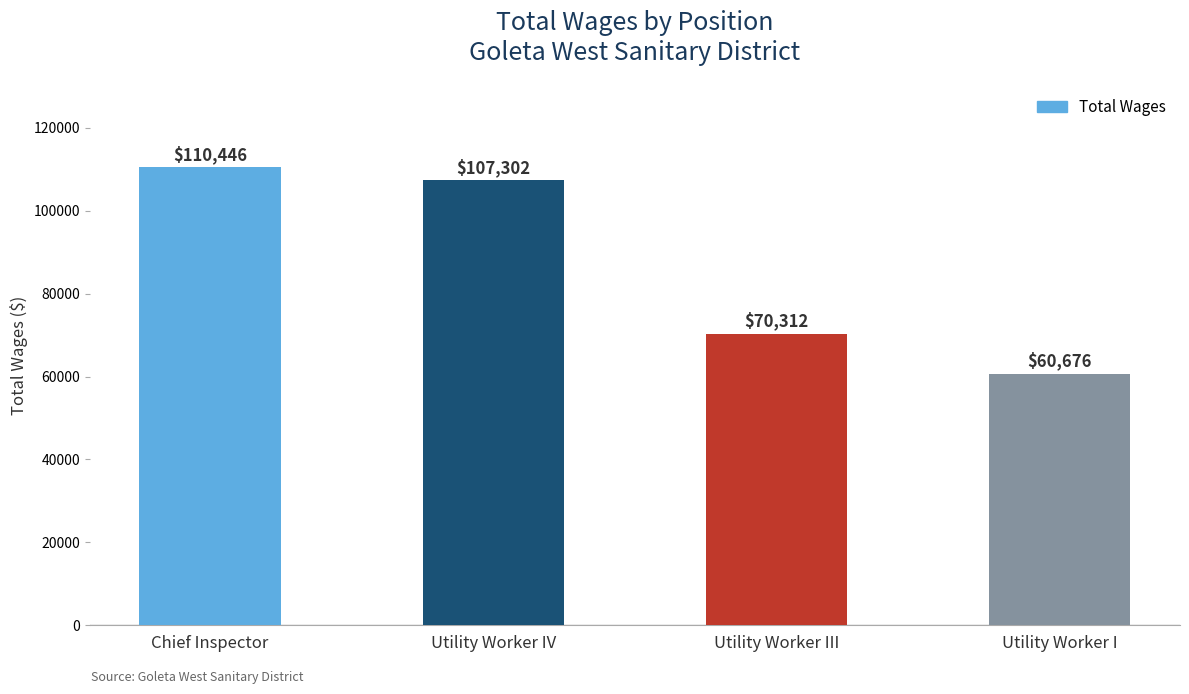

How many data points are less than 107302?

2